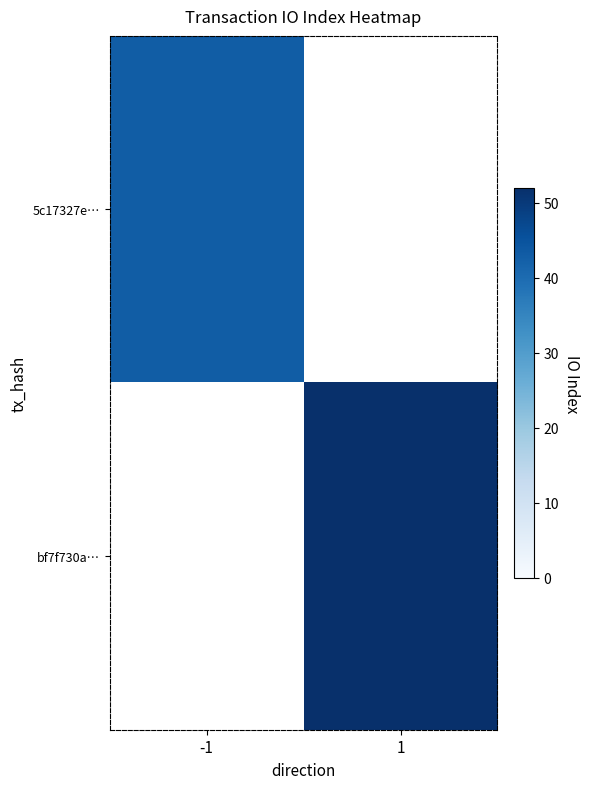

What is the minimum value shown in the chart?

43.0